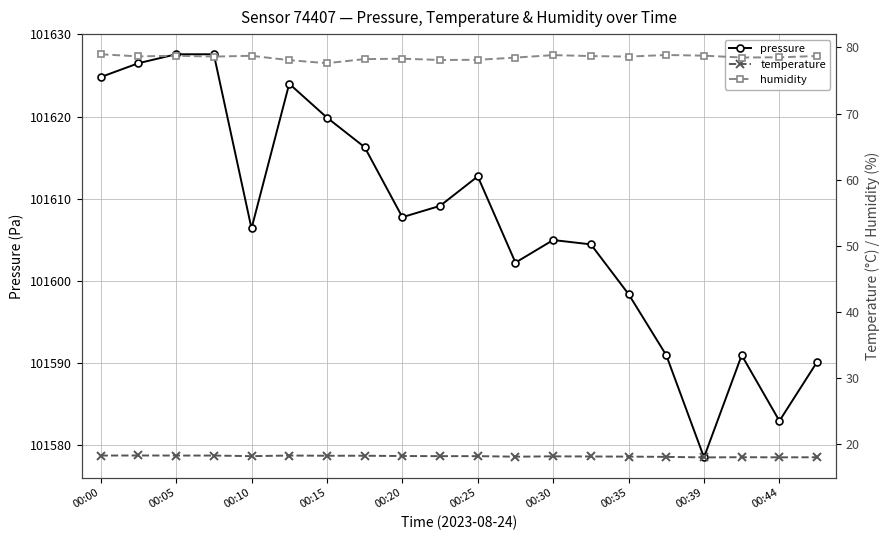

True or false: pressure has more than 2 interior local peaks.

True